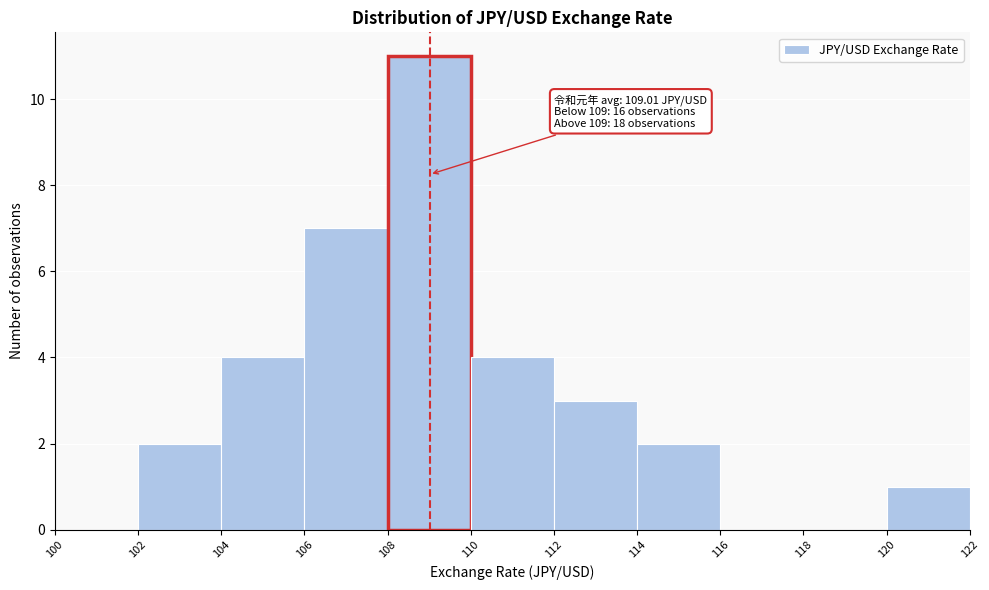

Over which range of the x-axis is the bar tallest?

108 to 110